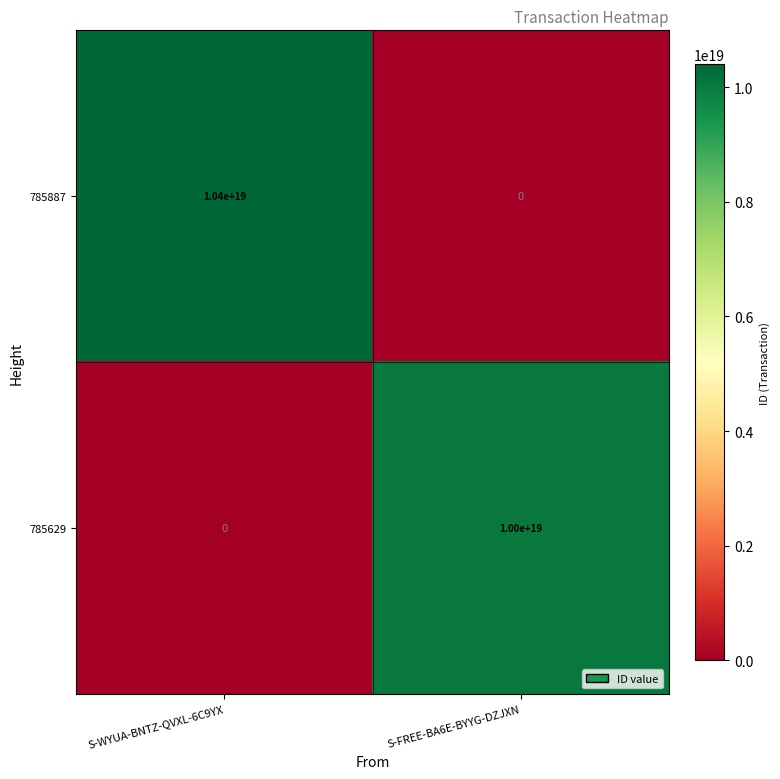

At which category does the chart reach its peak across all series?

S-WYUA-BNTZ-QVXL-6C9YX